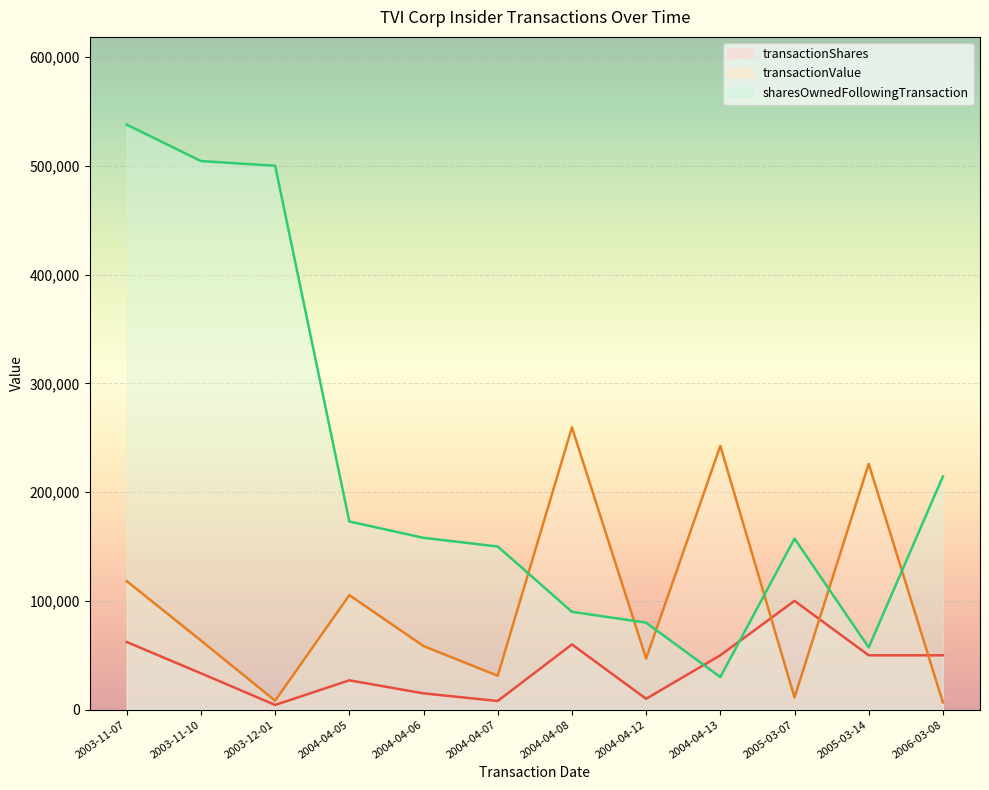

At how many categories does at least one series exceed 347874?

3